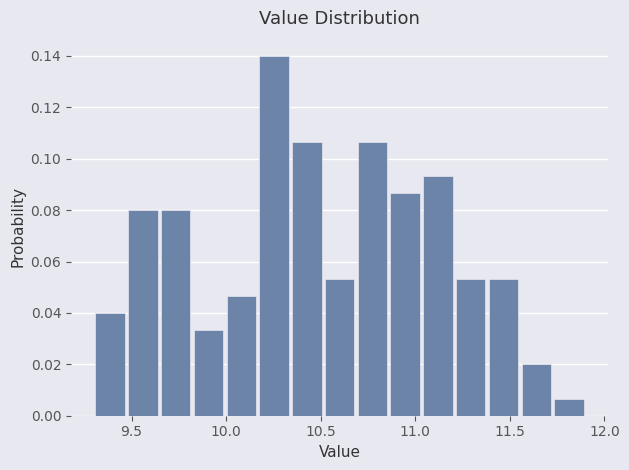

Around what value on the x-axis is the tallest bar? Give the approximate position of its centre, as read against the axis.

10.25